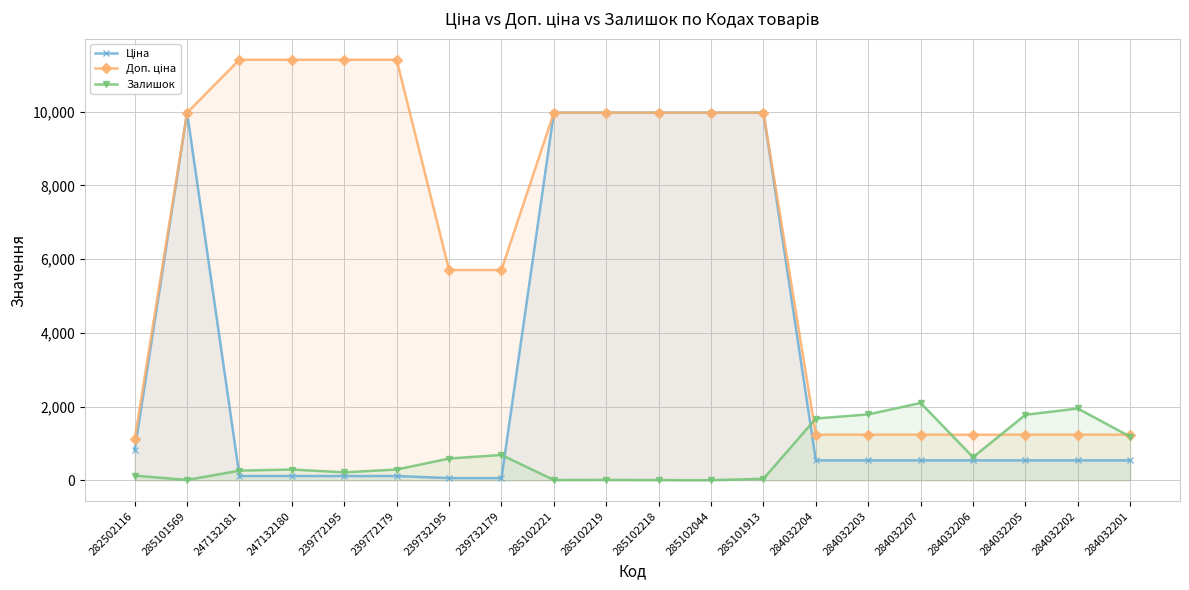

Reading left to right, extract all data points from this chart.

Ціна: 818.5	9975.0	114.1	114.1	114.1	114.1	57.0	57.0	9975.0	9975.0	9975.0	9975.0	9975.0	539.0	539.0	539.0	539.0	539.0	539.0	539.0
Доп. ціна: 1109.2	9975.0	11410.0	11410.0	11410.0	11410.0	5705.0	5705.0	9975.0	9975.0	9975.0	9975.0	9975.0	1235.4	1235.4	1235.4	1235.4	1235.4	1235.4	1235.4
Залишок: 125.0	7.0	260.0	290.0	214.0	290.0	588.0	686.0	5.0	9.0	3.0	1.0	39.0	1674.0	1786.0	2096.0	624.0	1776.0	1946.0	1180.0